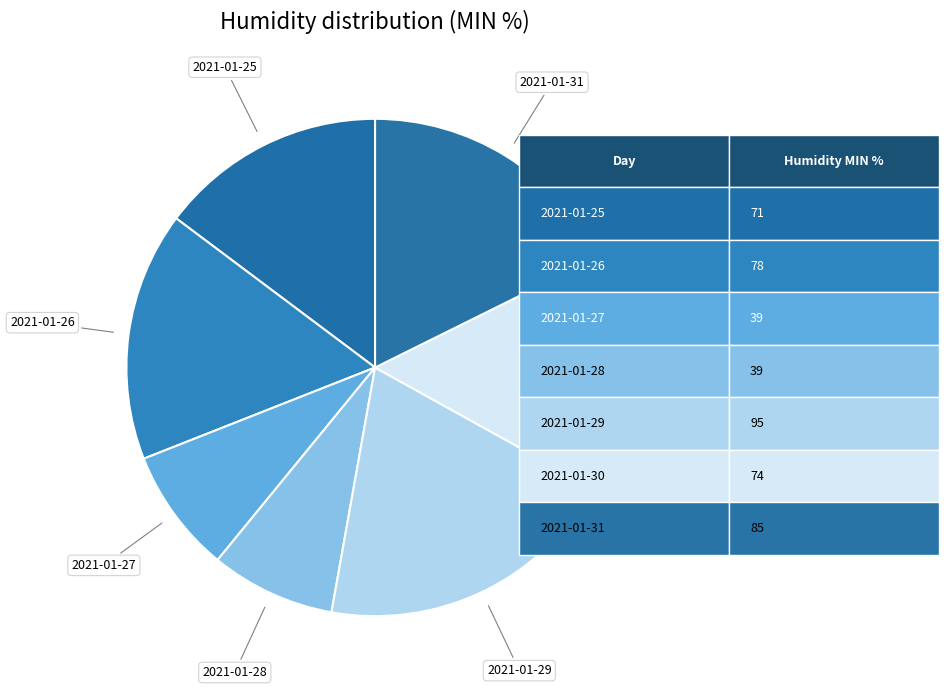

Which has a higher value, 2021-01-31 or 2021-01-27?

2021-01-31